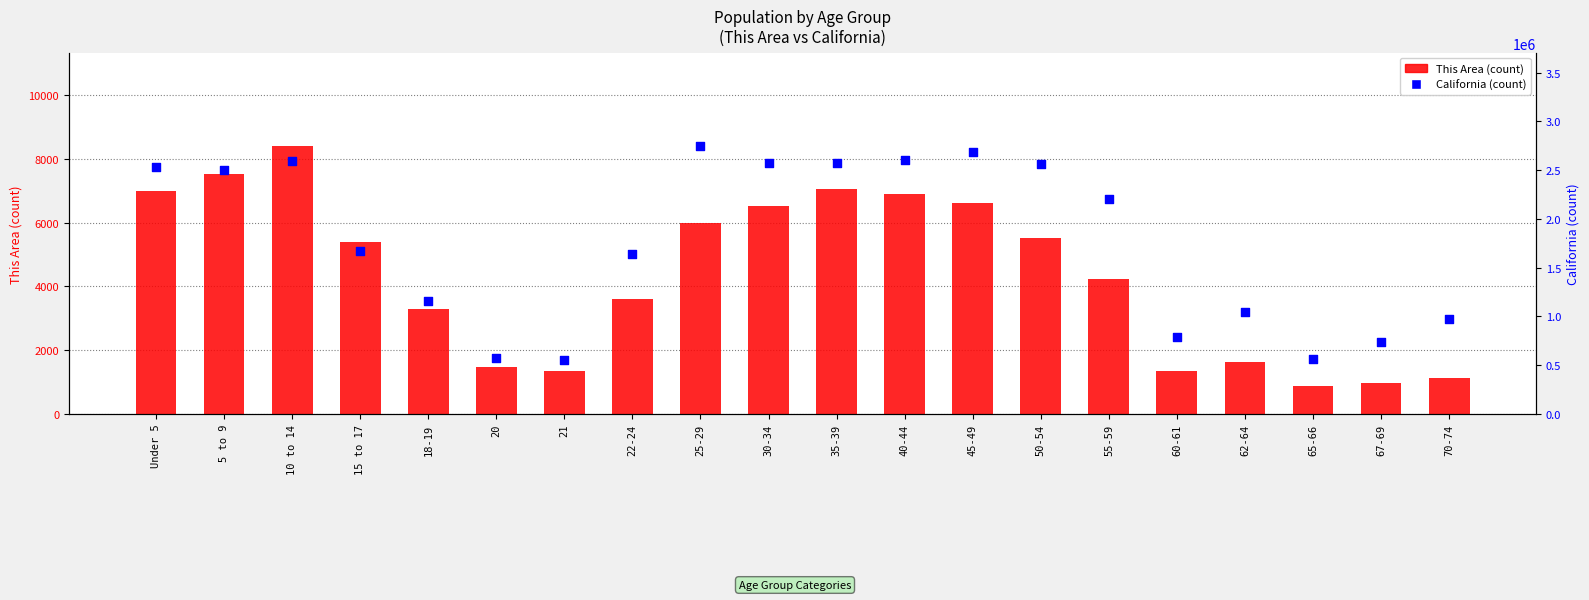

Is the value of California (count) at 55-59 greater than the value of This Area (count) at 40-44?

Yes